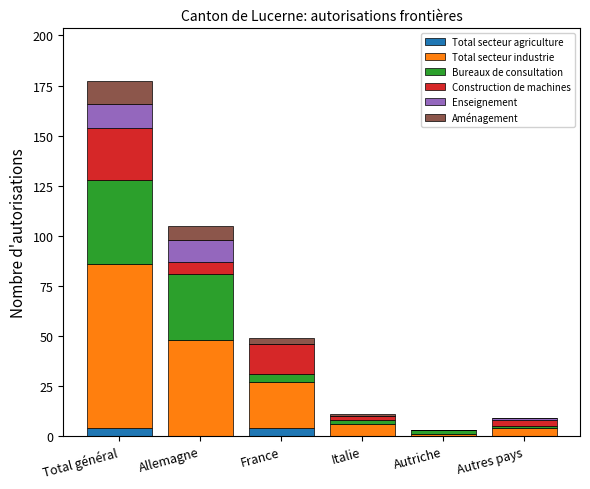

What is the total value across all series at Allemagne?

105